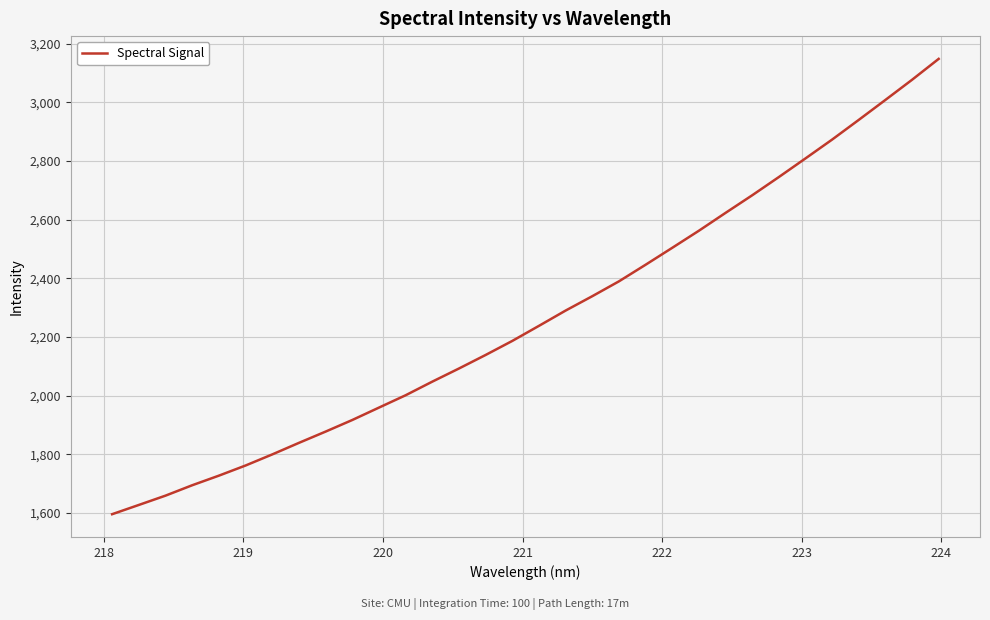

What is the difference between the maximum and minimum values?

1552.5